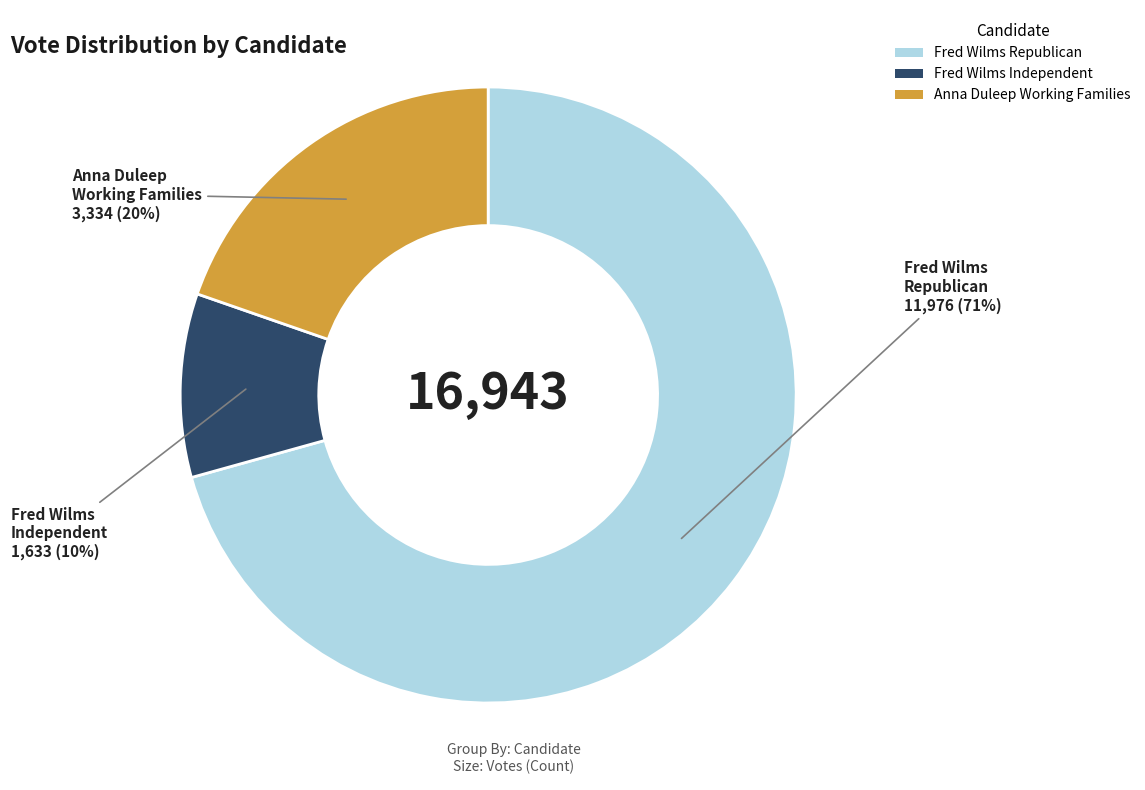

To the nearest percent, what is the average slice percentage?

33%